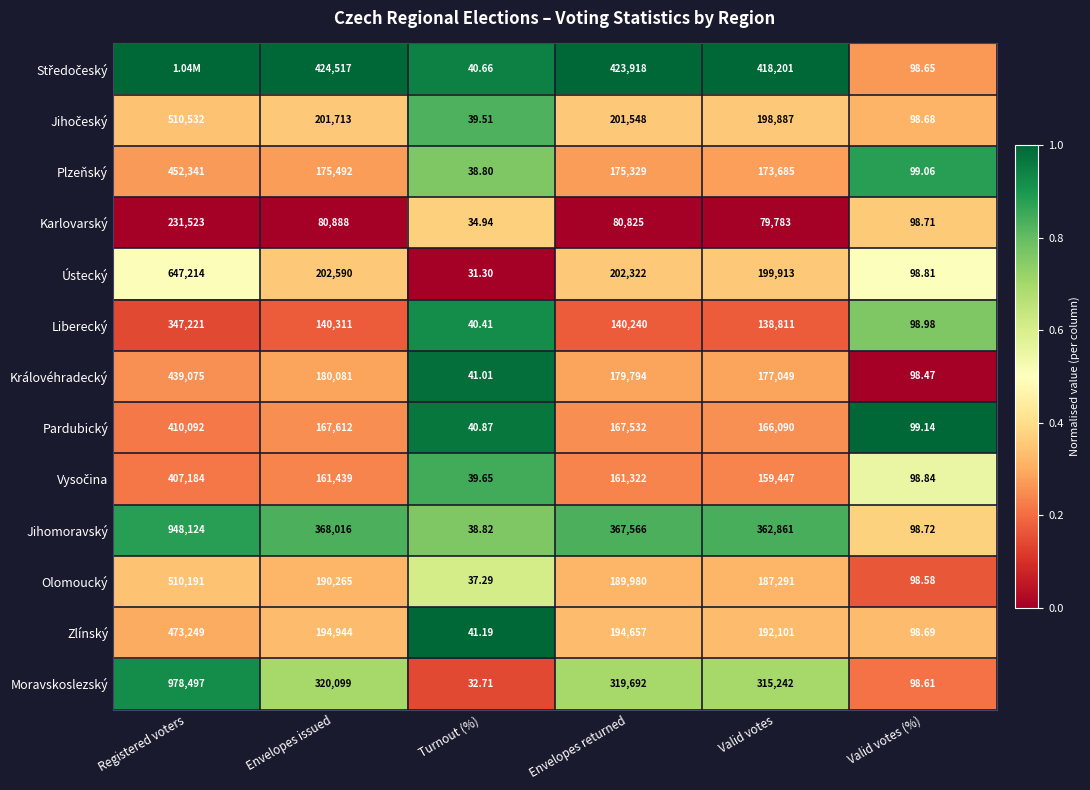

Is the value of Královéhradecký at Registered voters greater than the value of Ústecký at Valid votes?

Yes